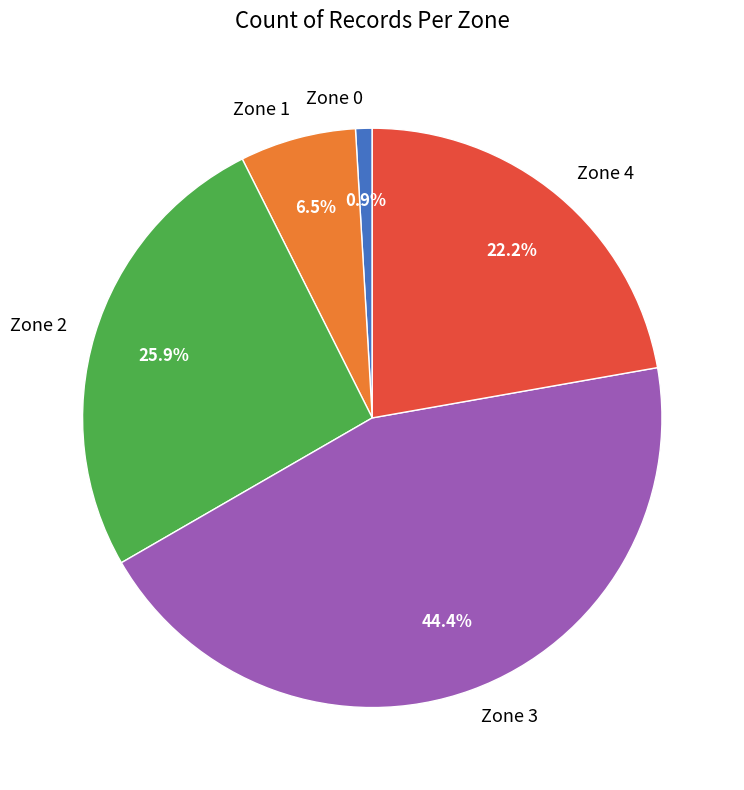

Which category has the biggest portion of the pie?

Zone 3